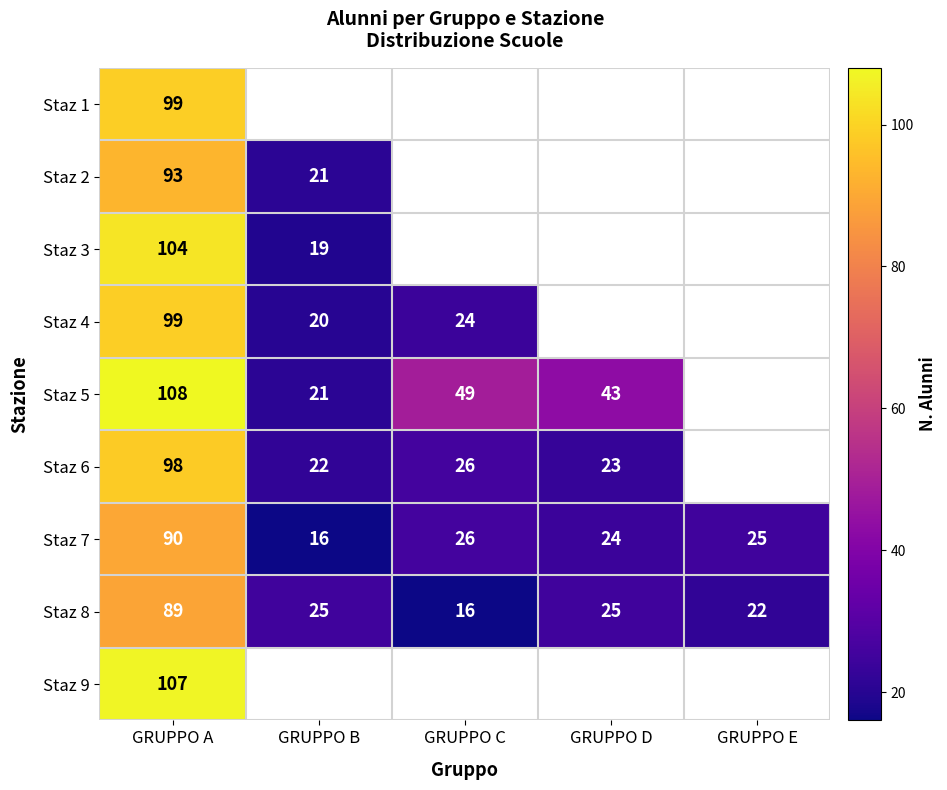

The Staz 4 series shows 20 at GRUPPO B. True or false?

True